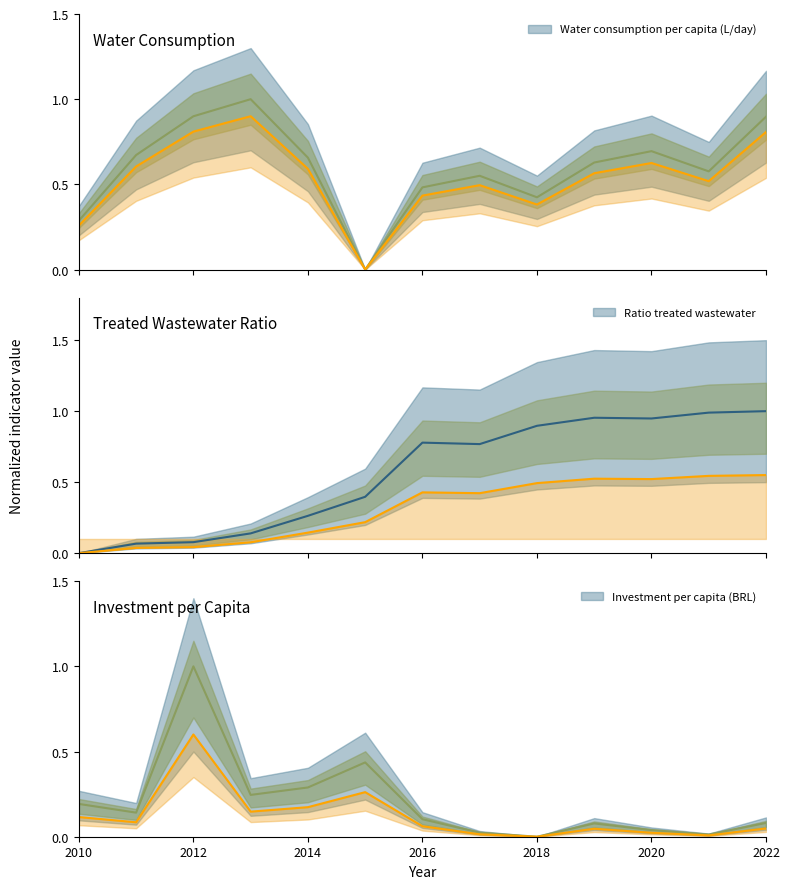

What is the difference between the maximum and minimum values in the Water consumption per capita (L/day) series?

1.0